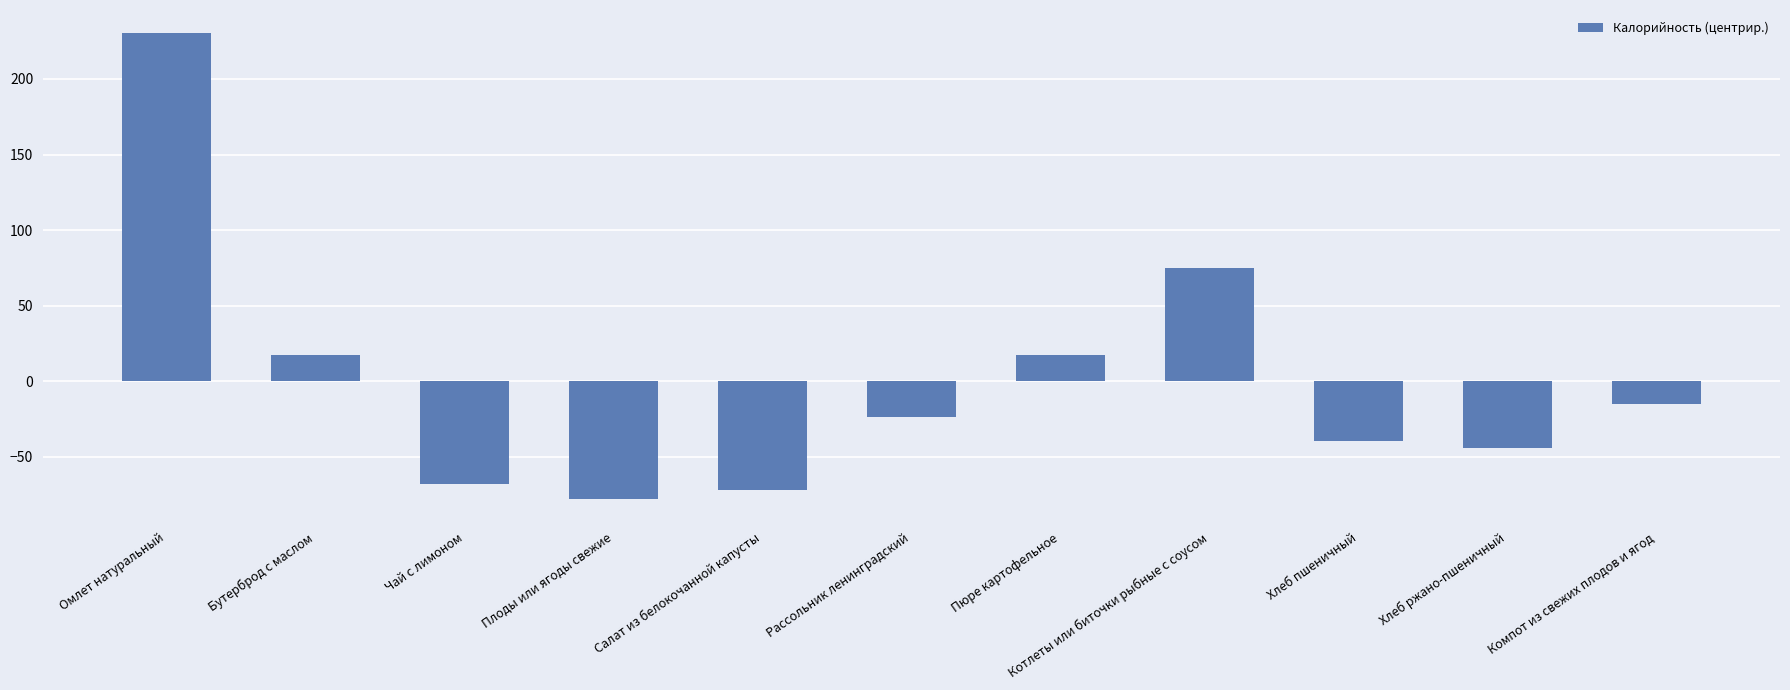

What is the change in value from Плоды или ягоды свежие to Пюре картофельное?

+95.0